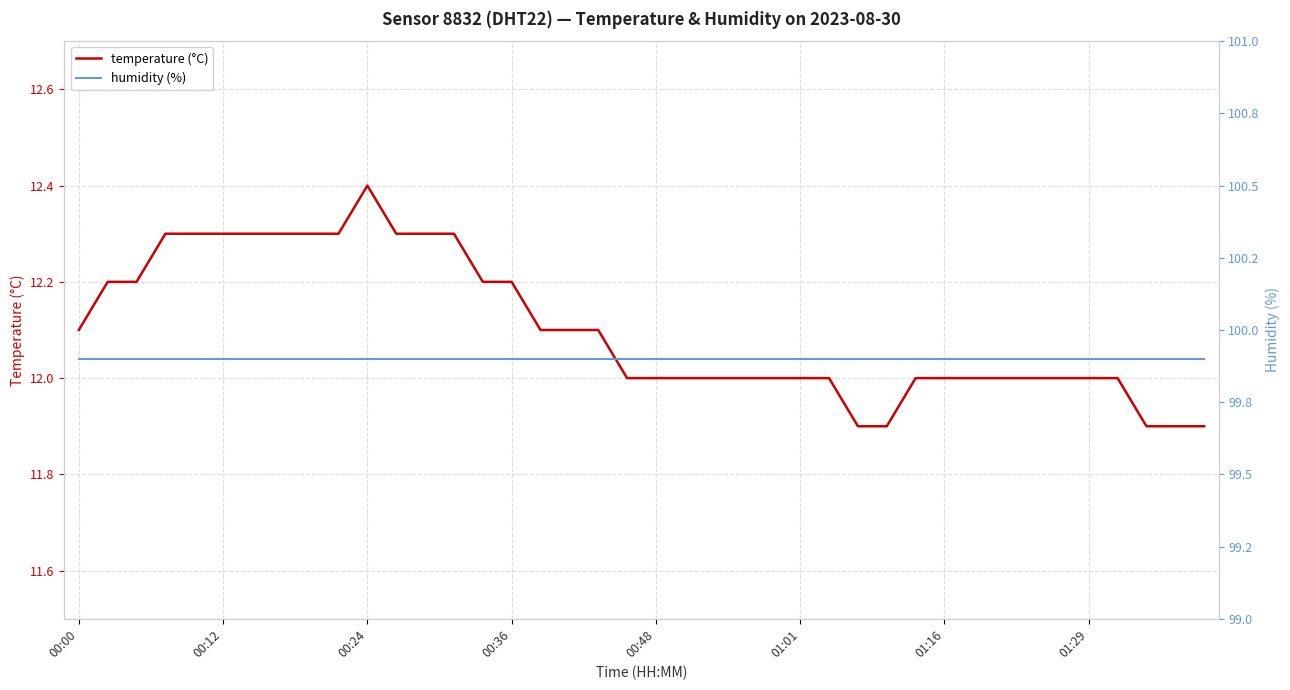

What is the maximum value for temperature (°C)?

12.4